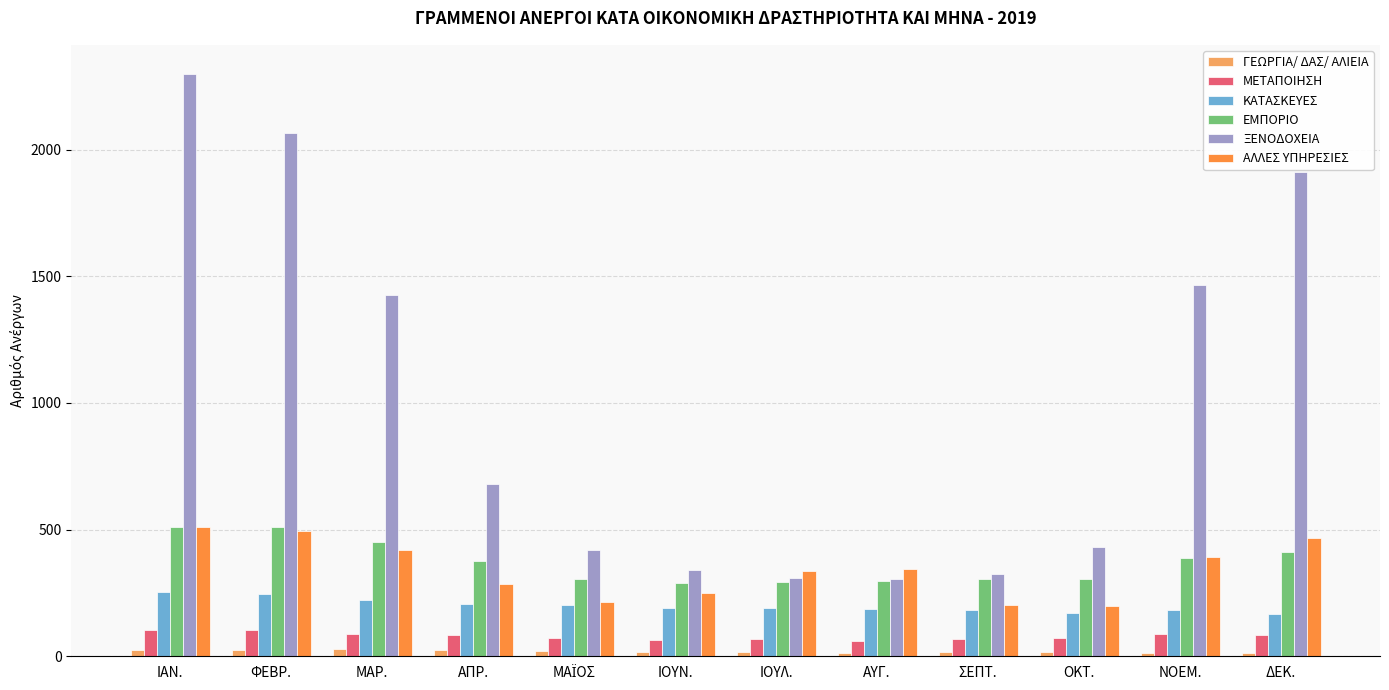

What is the difference between the maximum and minimum values in the ΕΜΠΟΡΙΟ series?

222